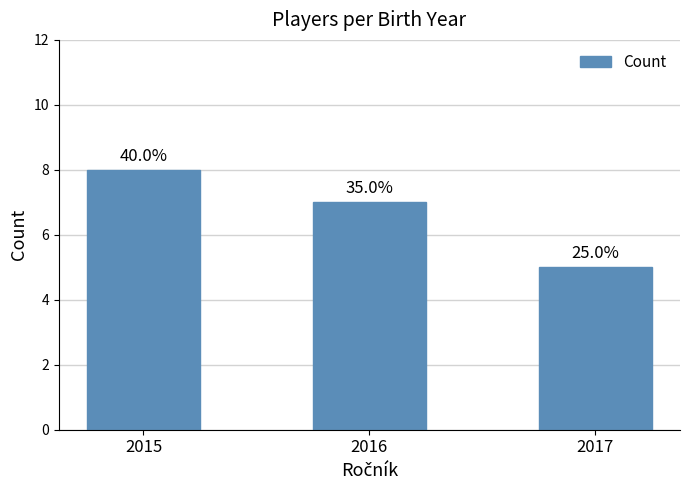

What is the ratio of the value at 2016 to the value at 2015?

0.9